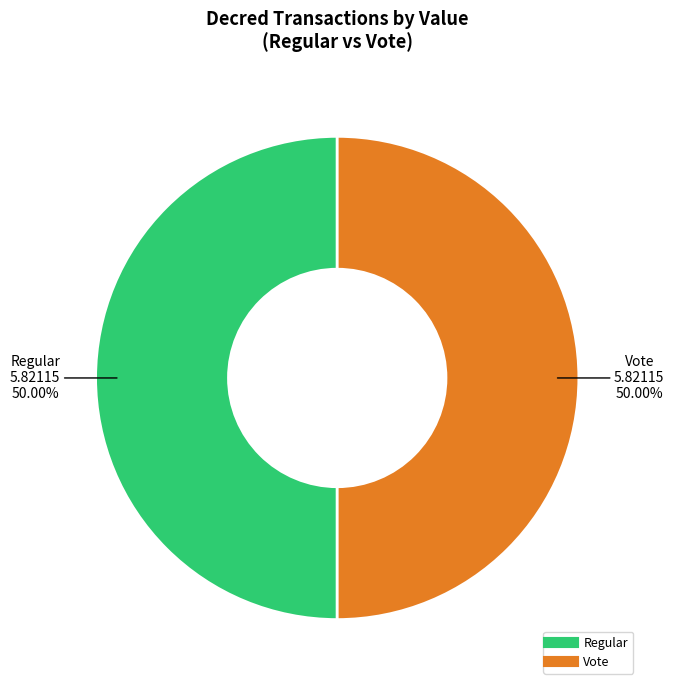

What percentage do Regular and Vote together represent?

100.0%